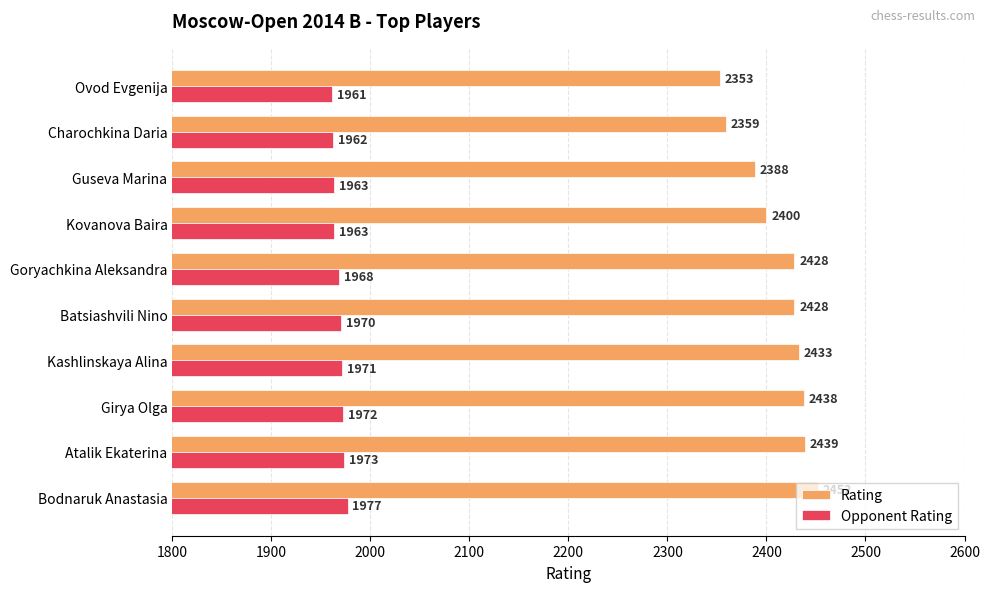

What is the average value of the Rating series?

2412